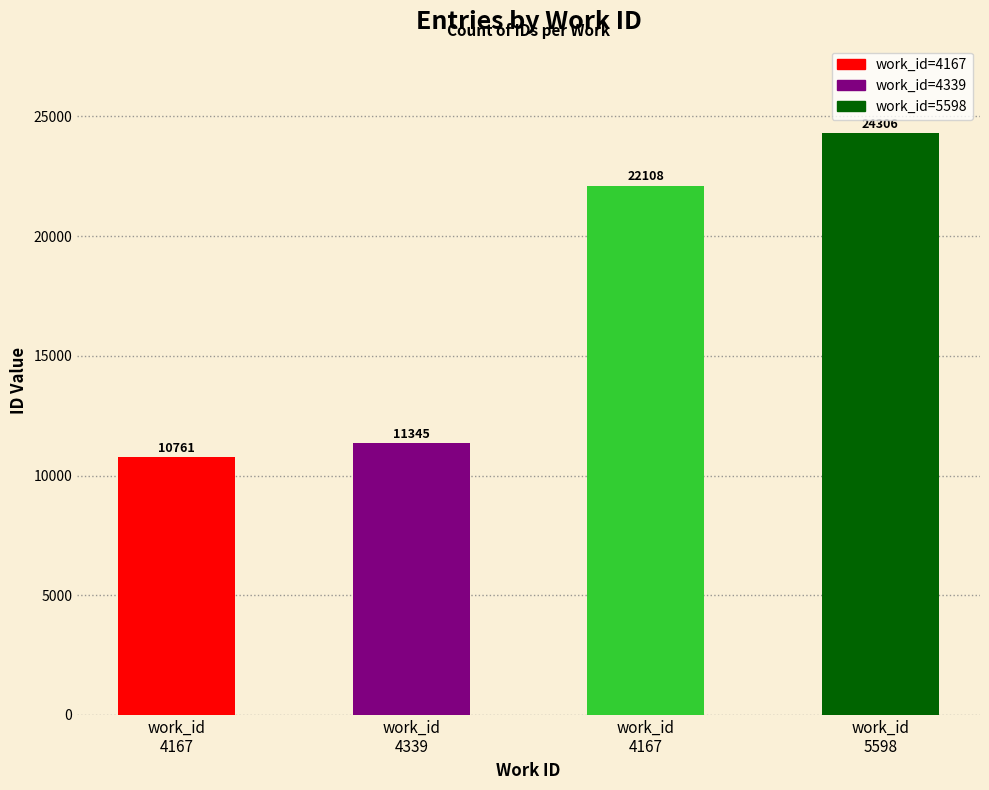

Reading left to right, extract all data points from this chart.

10761	11345	22108	24306